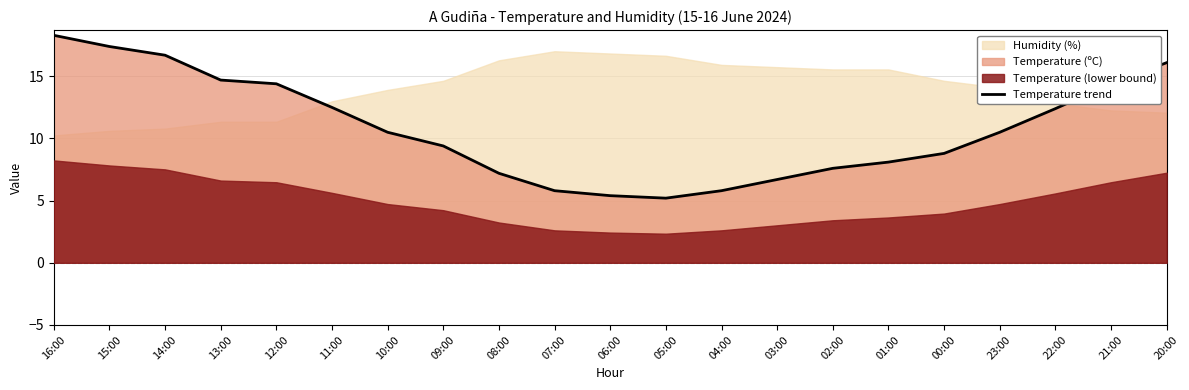

True or false: the data shows 7.2 at 08:00.

True